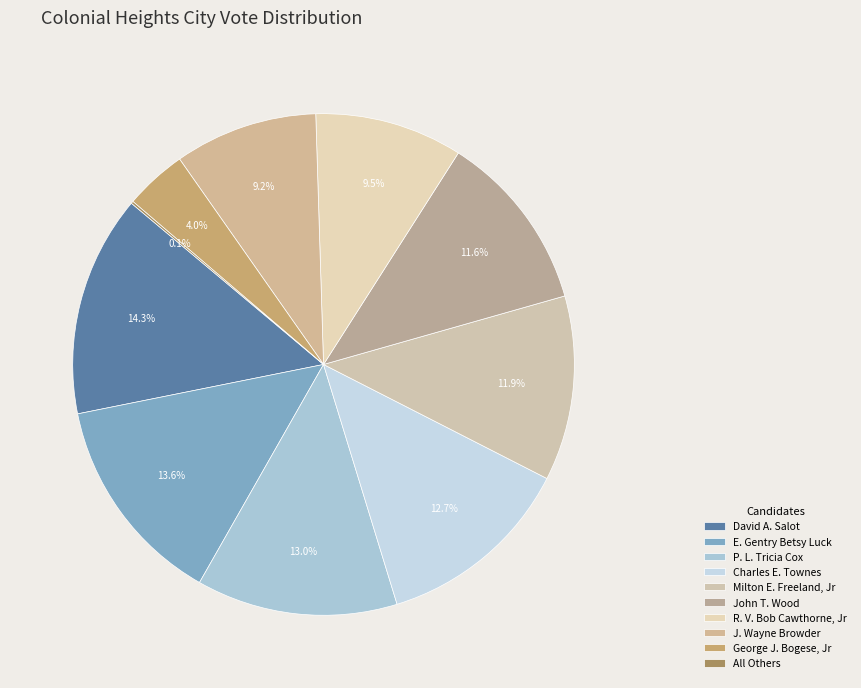

Count the number of slices in the pie.

10